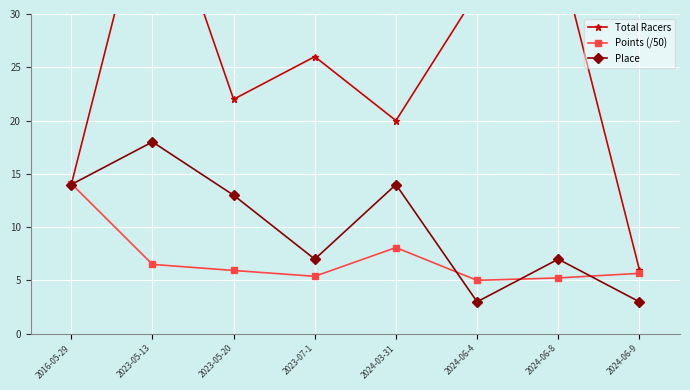

What is the greatest value displayed?

44.0